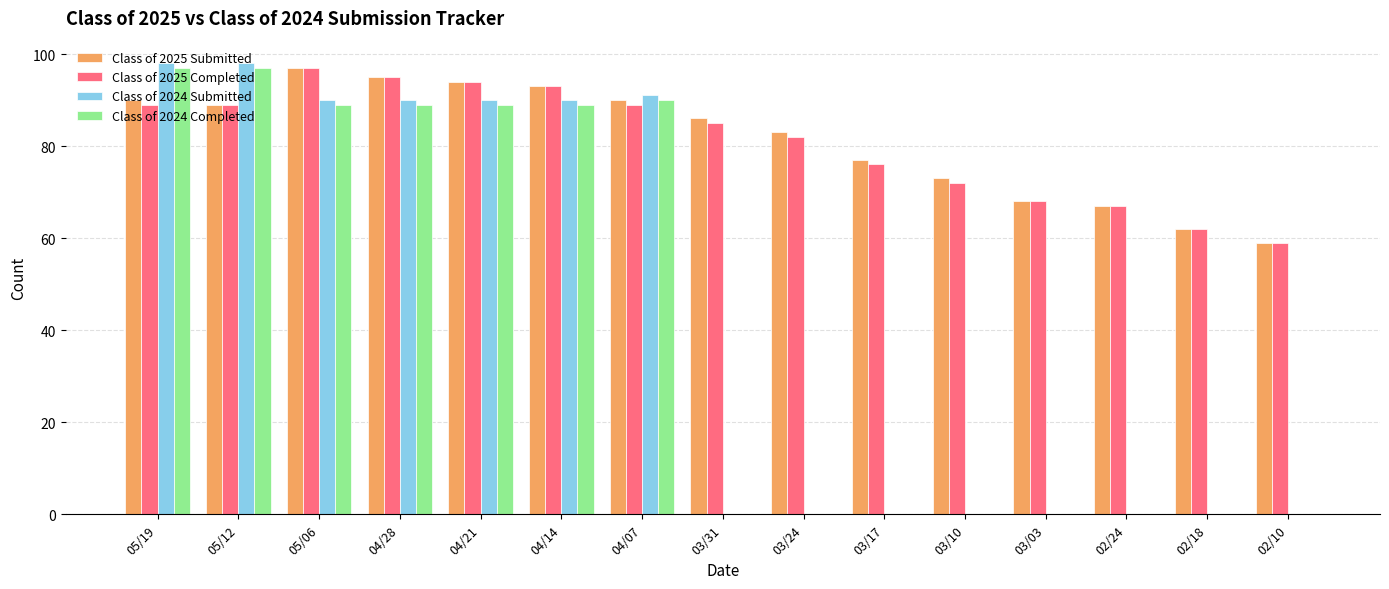

Is it true that Class of 2025 Completed equals 52 at 03/17?

False